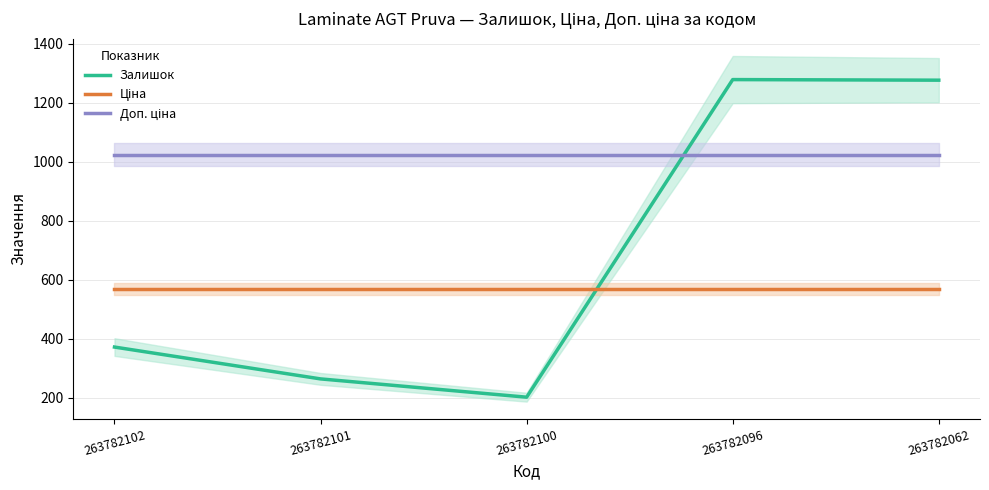

Is this an area chart (filled region under the line)?

No